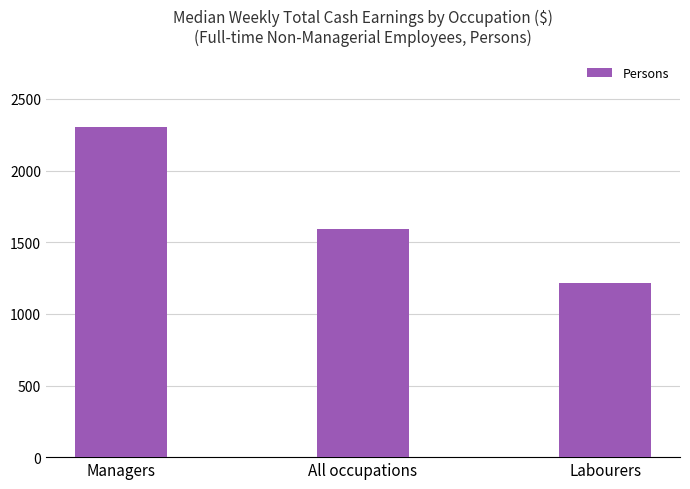

What is the label of the 2nd bar from the left?

All occupations